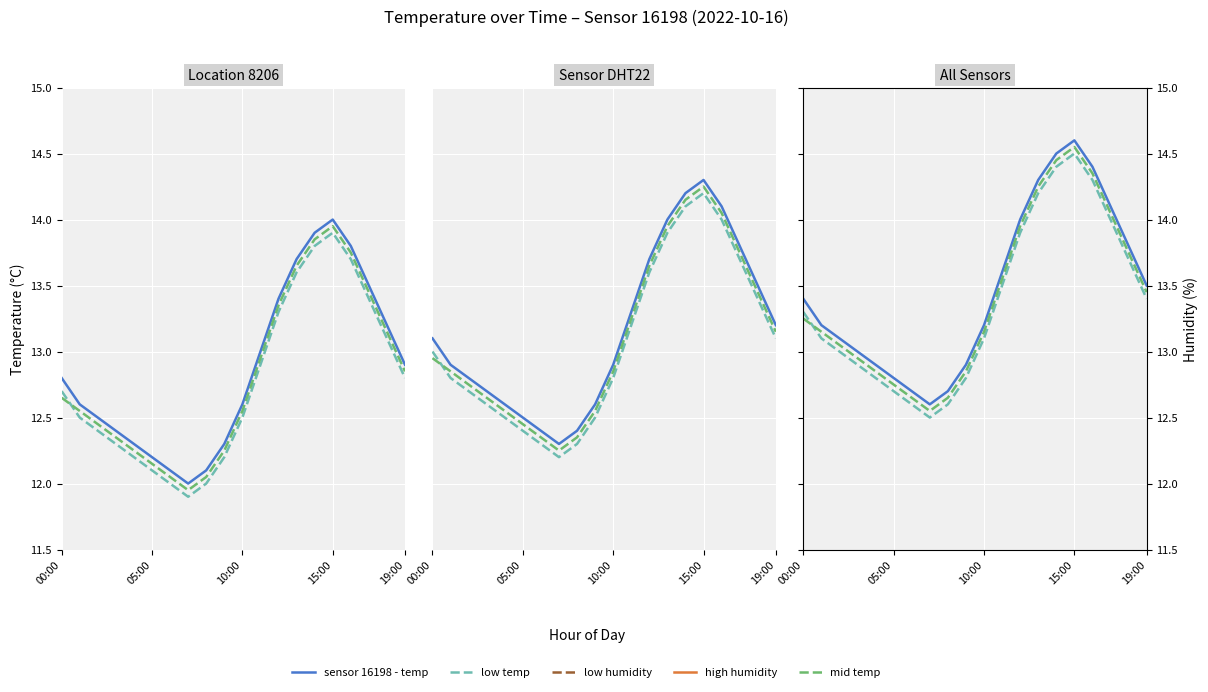

What is the maximum value for low temp?

14.5